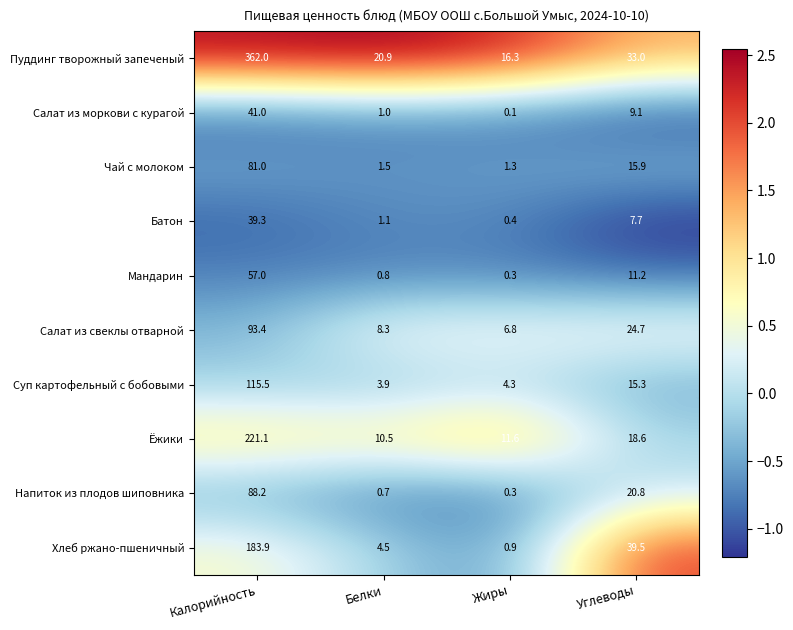

What is the average value of the Напиток из плодов шиповника series?

27.5